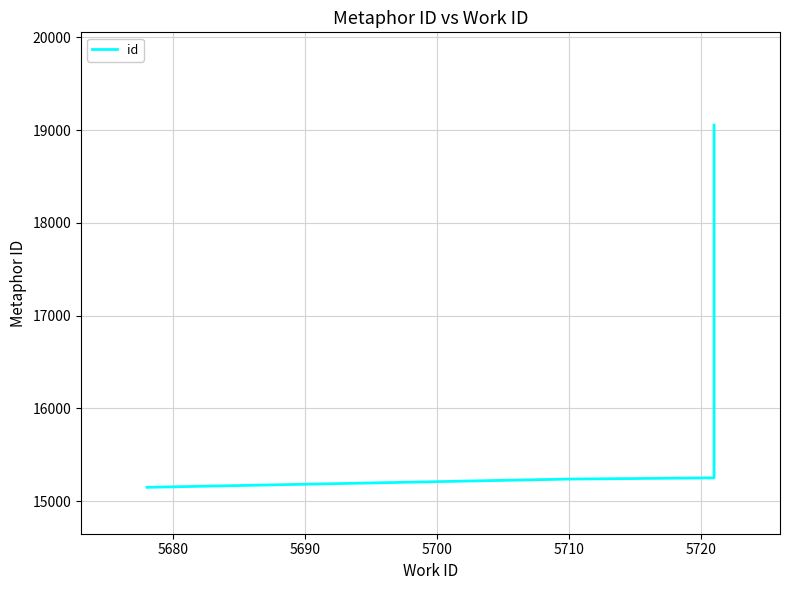

What is the sum of all values?

64691